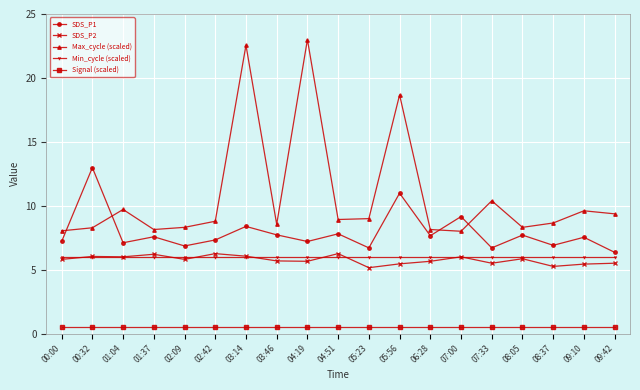

What is the average value of the Min_cycle (scaled) series?

6.0